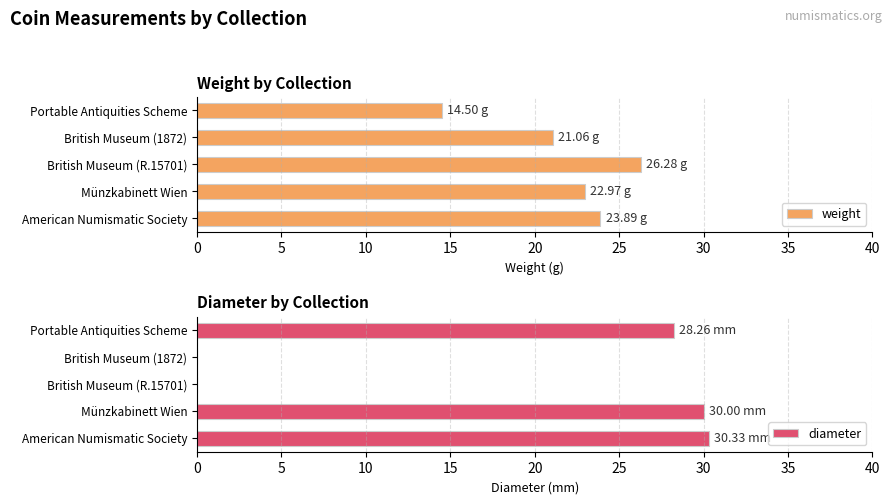

What is the difference between the maximum and minimum values in the weight series?

11.8